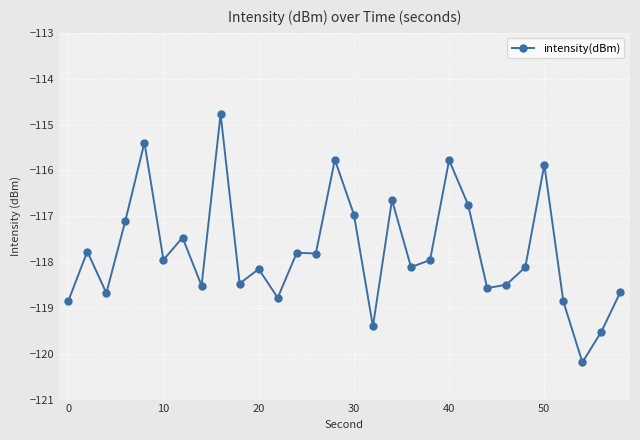

Count the number of values greater than -117.

8